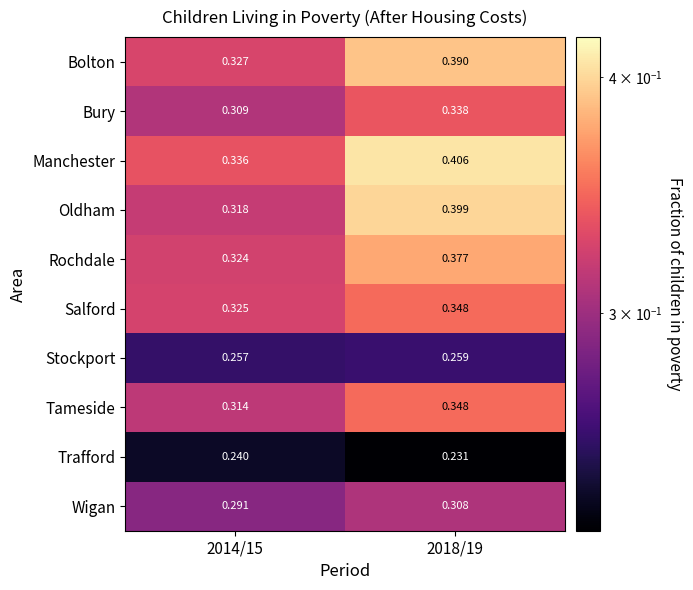

Which series has the widest spread of values?

Oldham